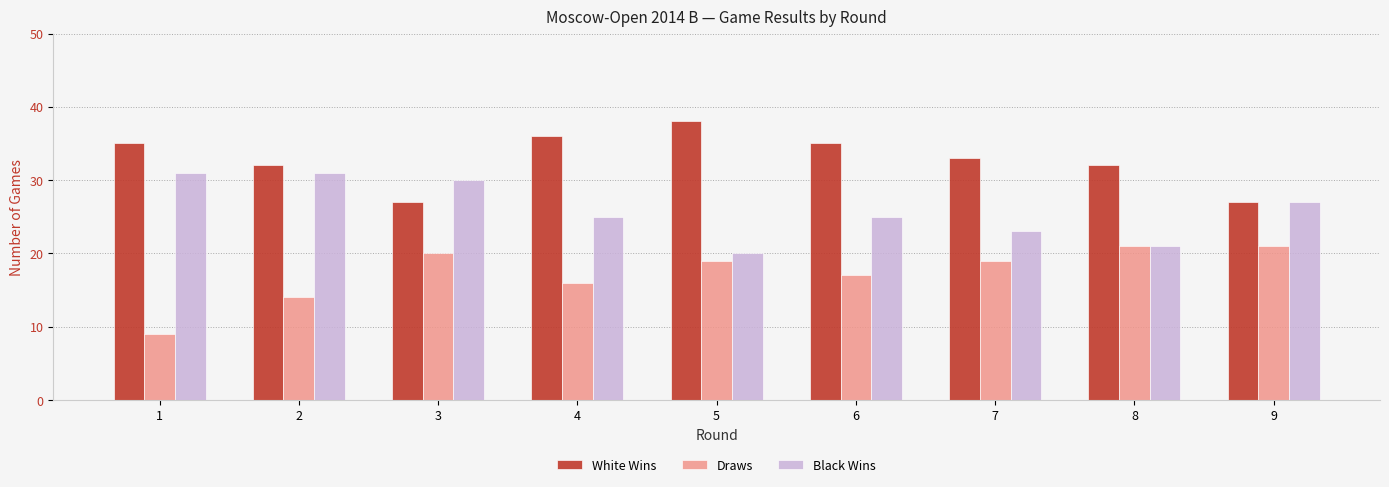

What is the approximate value of White Wins at 3?

27